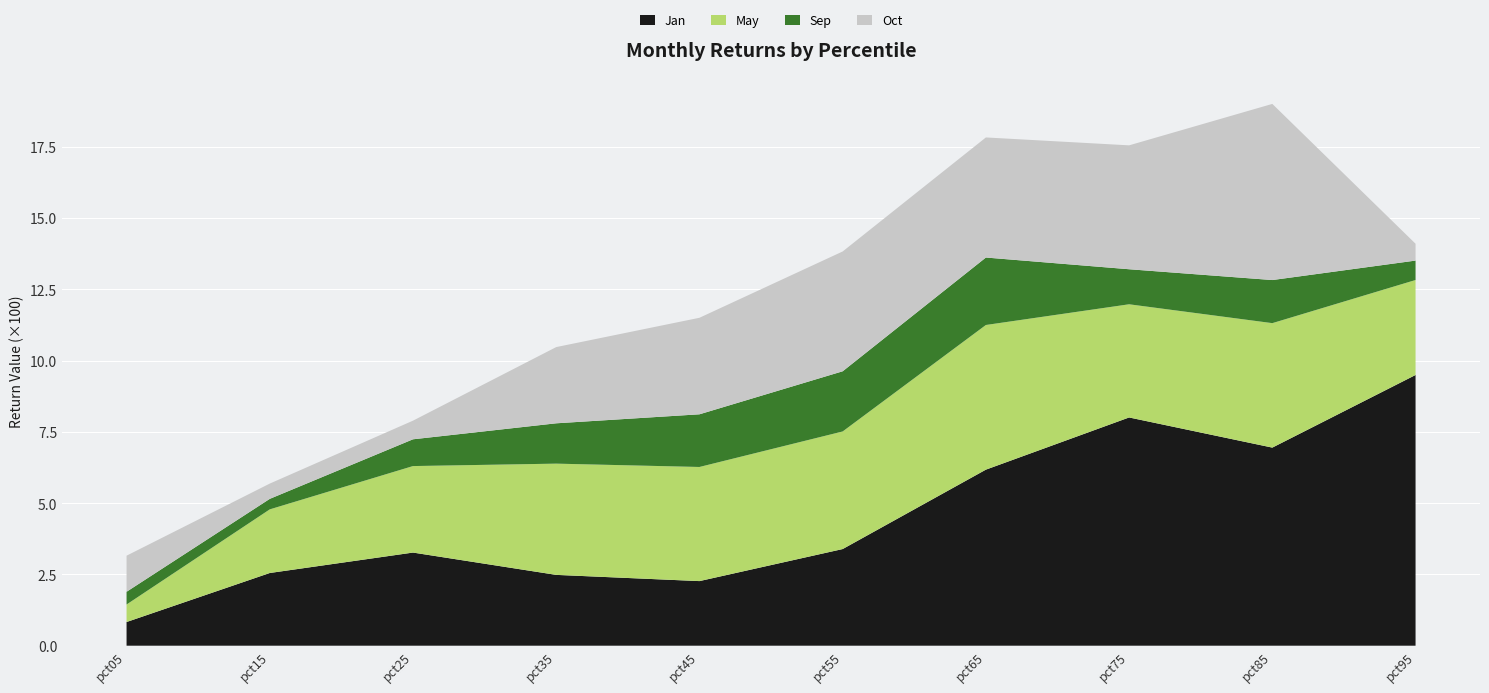

What is the minimum value for Jan?

0.8